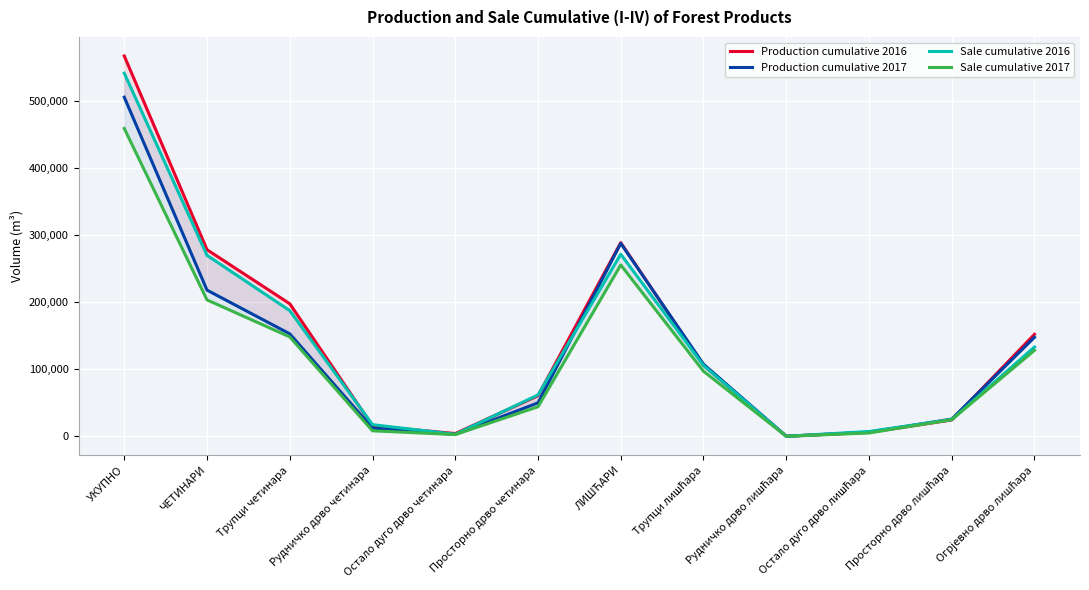

Is the value of Production cumulative 2016 at Трупци четинара greater than the value of Sale cumulative 2016 at ЧЕТИНАРИ?

No